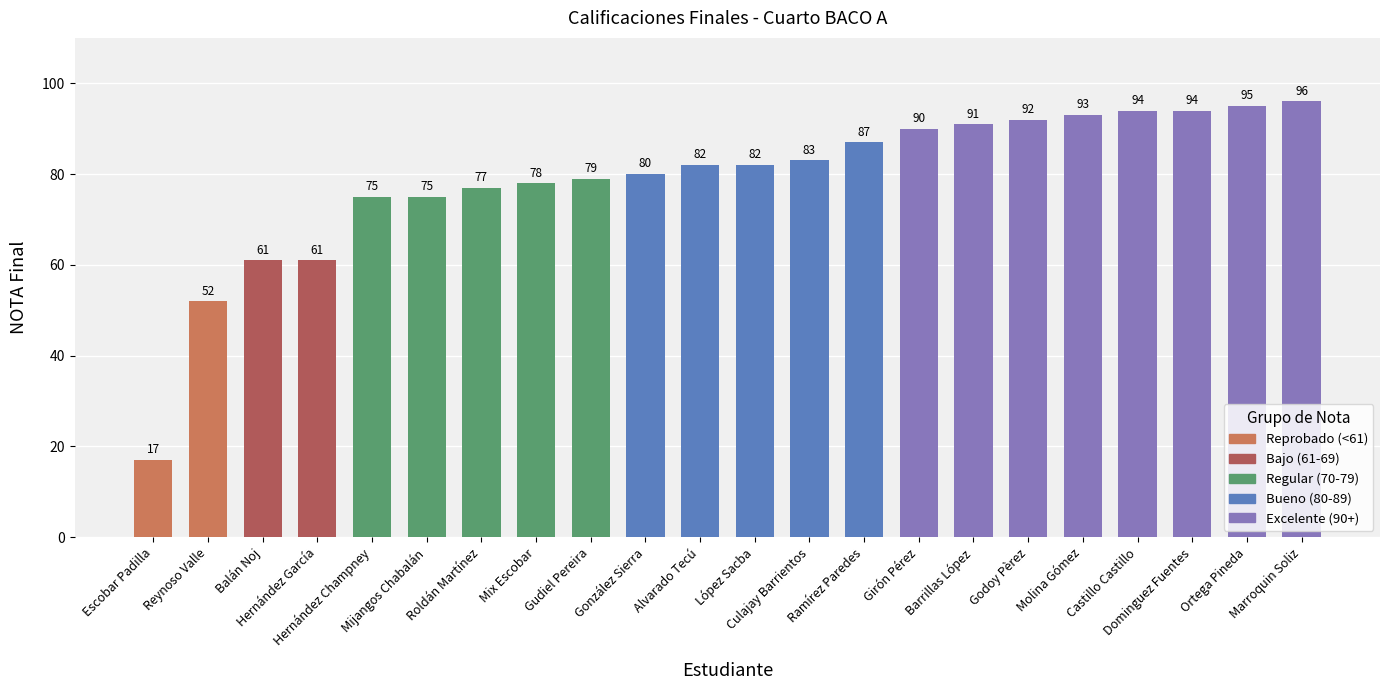

Which has a higher value, López Sacba or Hernández Champney?

López Sacba